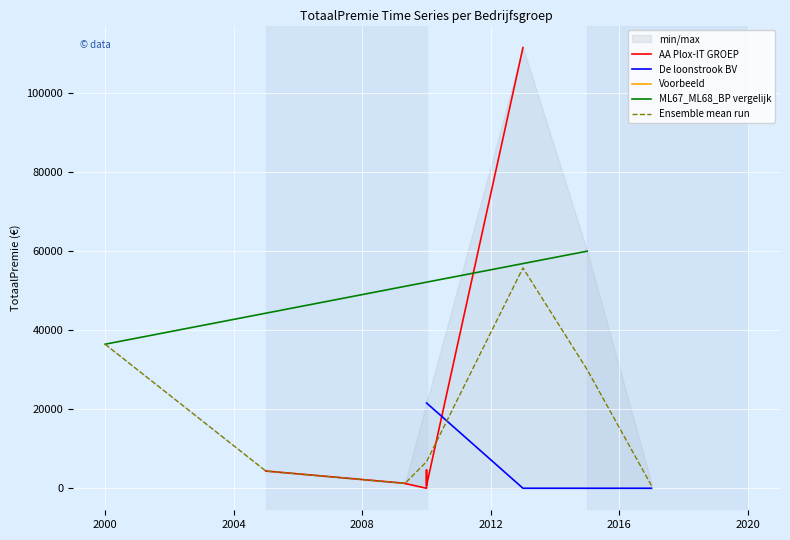

At which category does the data reach its first local valley?

2010-01-01